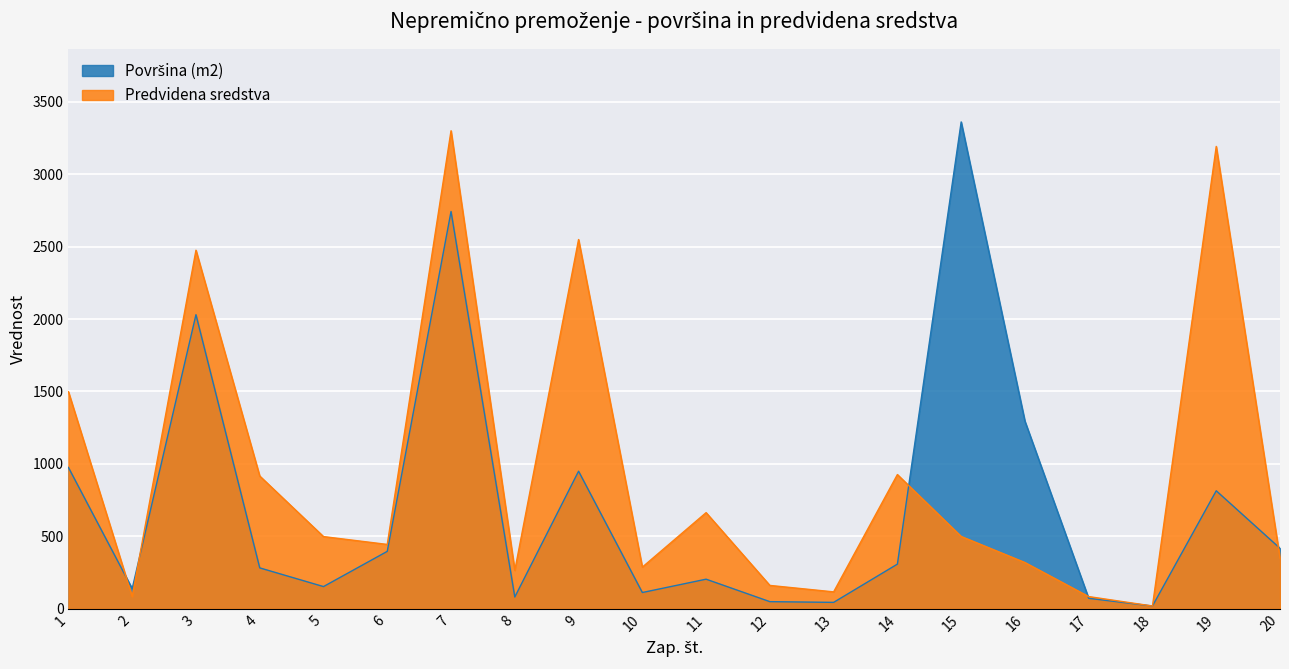

Which has a higher value, 15 or 6?

15